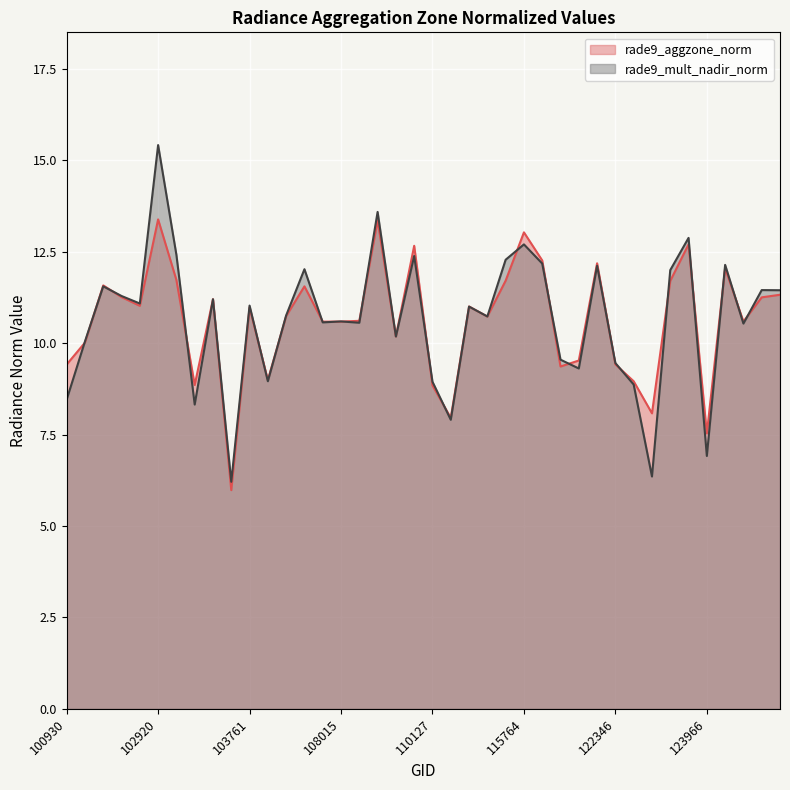

Rank the categories by rade9_mult_nadir_norm value from lowest to highest.

103397, 122884, 123966, 110299, 103040, 100930, 122525, 110127, 104112, 122002, 122346, 121308, 102551, 109072, 131947, 108715, 104355, 108015, 115378, 104229, 115265, 103761, 102912, 103279, 102792, 132136, 131961, 102671, 122895, 104236, 122178, 131768, 115893, 115500, 109954, 103032, 115764, 123073, 108899, 102920